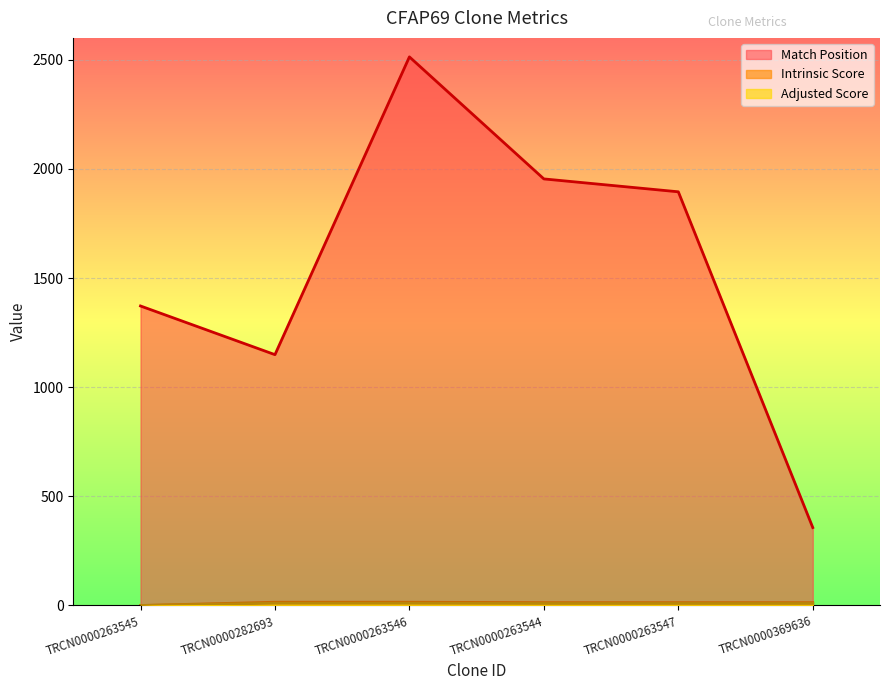

What is the sum of all Intrinsic Score values?

69.6